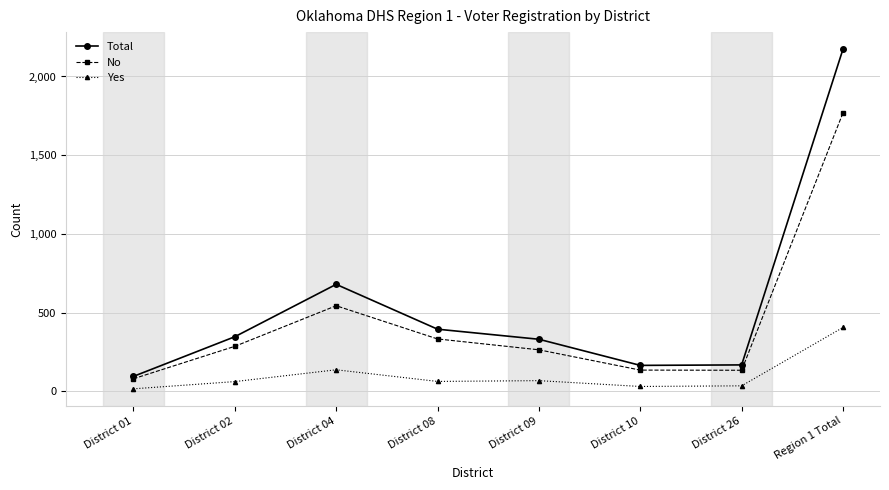

What is the smallest value displayed?

15